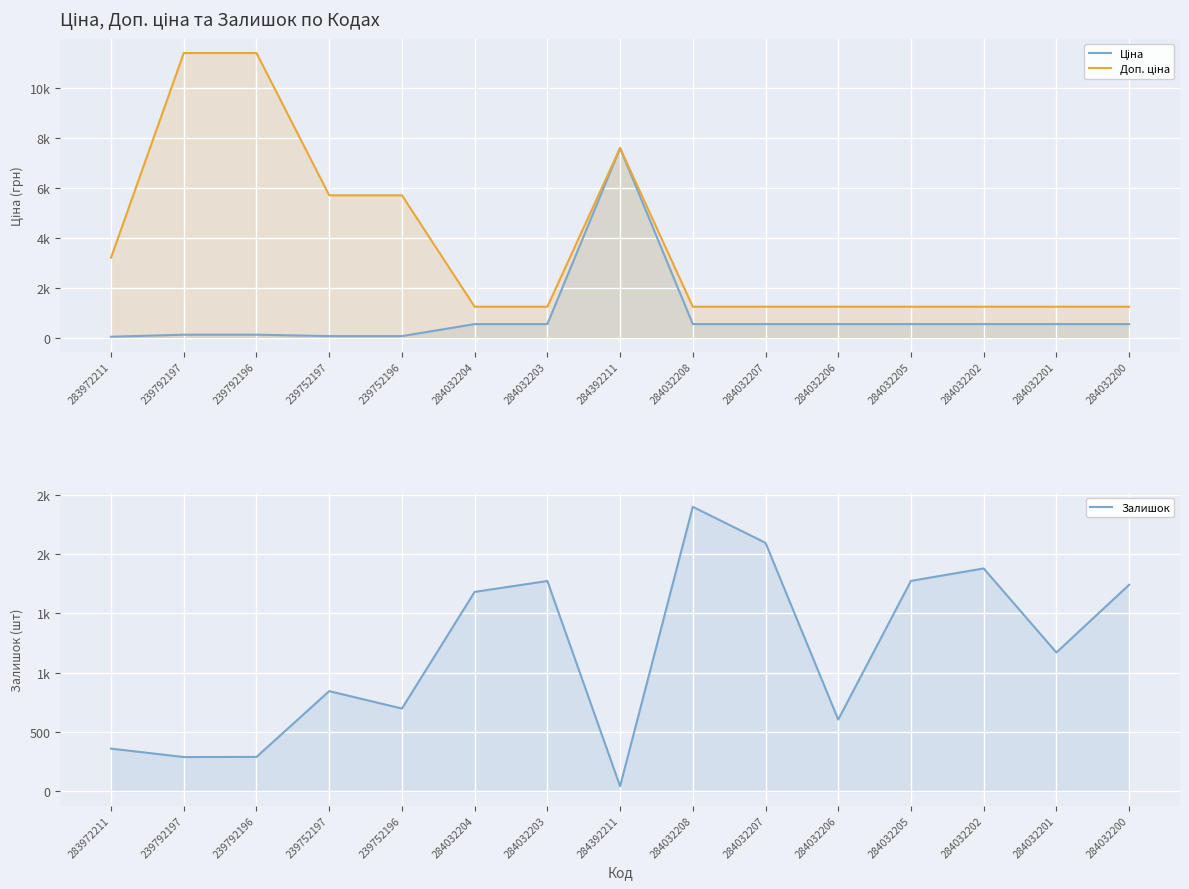

At which label does Доп. ціна reach its minimum?

284032204